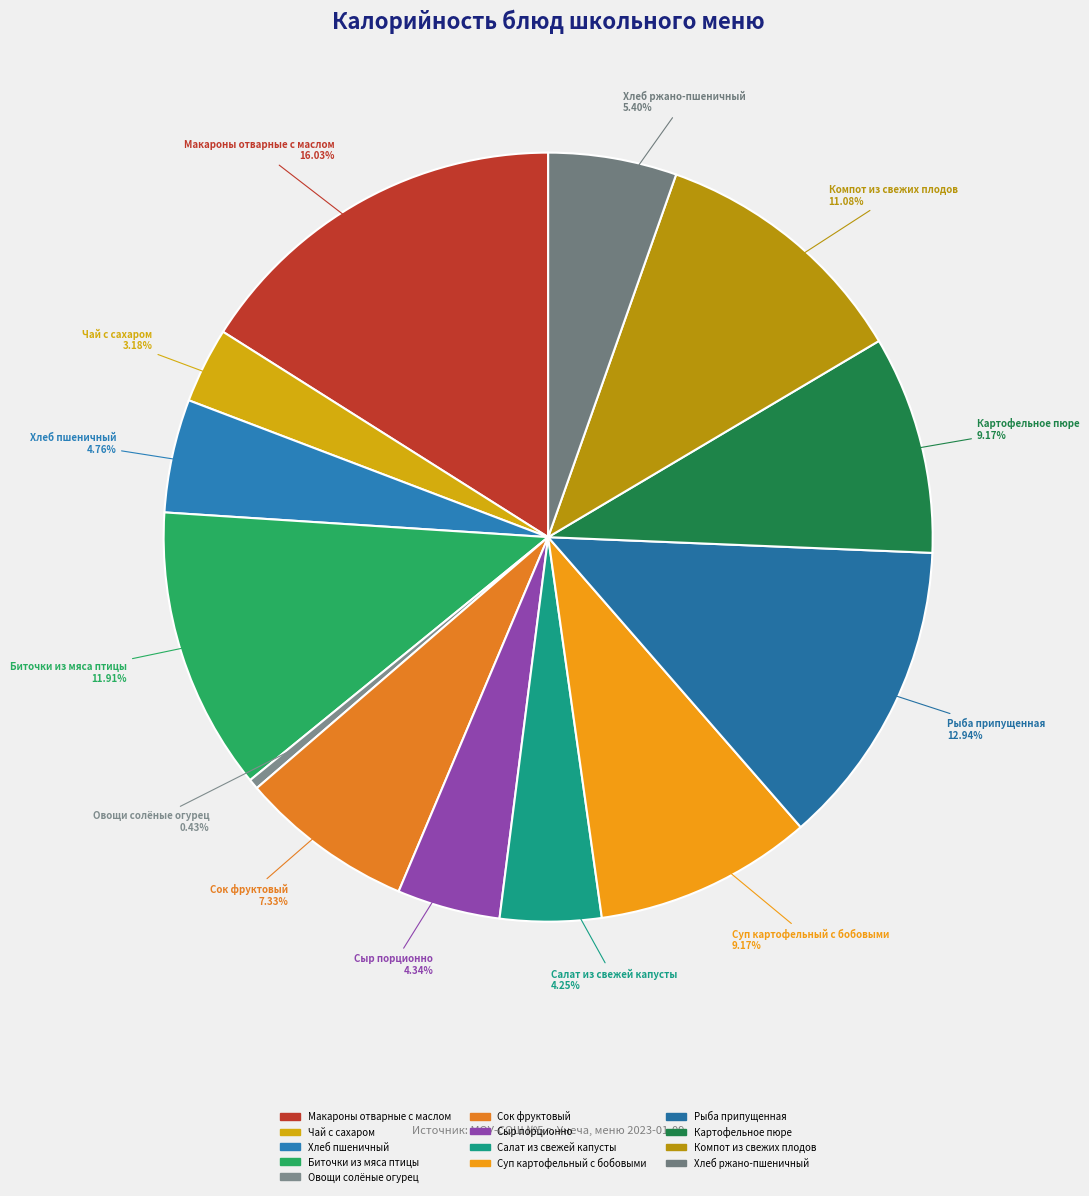

Do Сыр порционно and Макароны отварные с маслом together represent more than half of the pie?

No